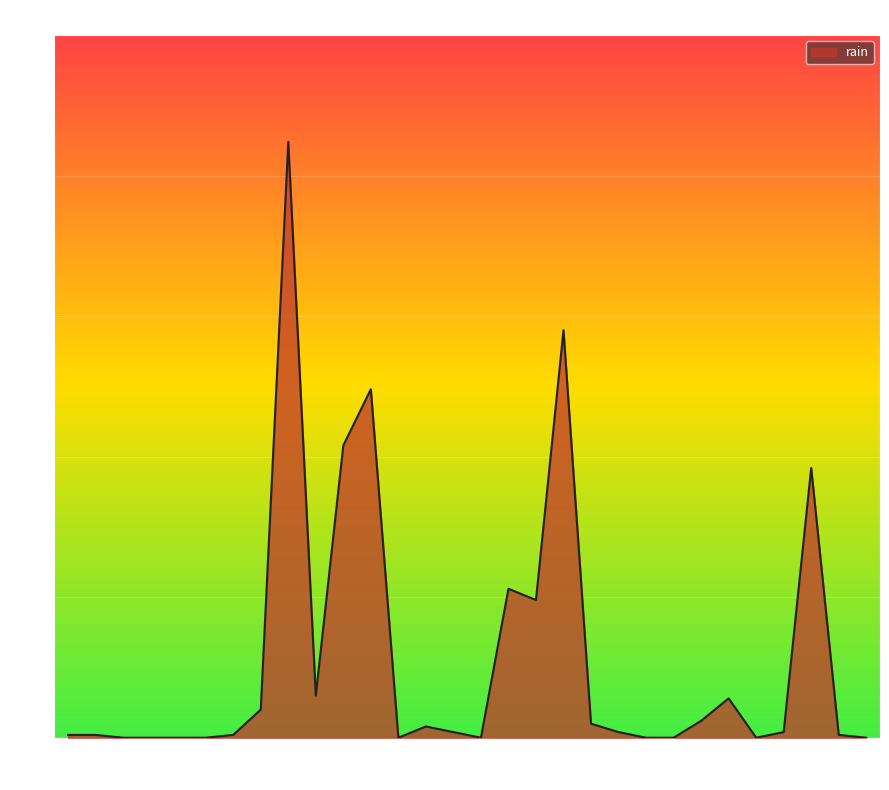

What is the difference between the maximum and minimum values?

42.4